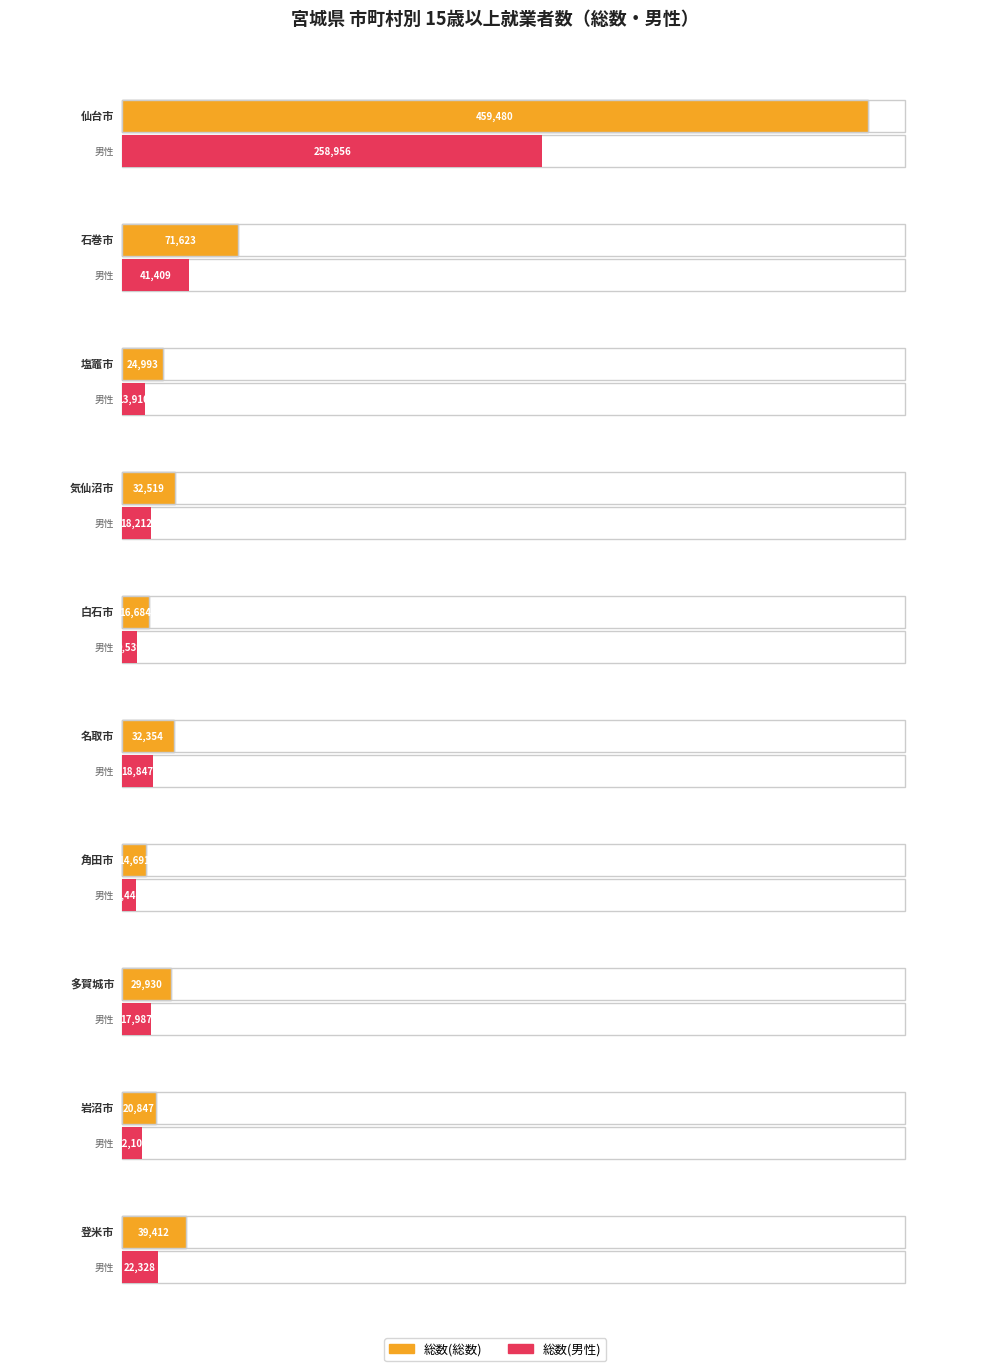

What is the maximum value shown in the chart?

459480